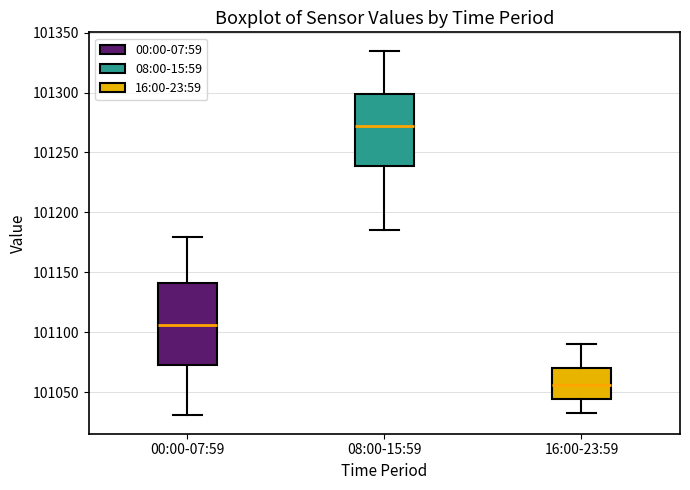

Reading left to right, transcribe this box plot: for each box, give where its median line is, the range the box spans, and where its two whiskers end, as read against the y-axis. The values are not printed on the chart, so give them approximately, as read against the axis.

00:00-07:59: median 101105, box 101070 to 101140, whiskers 101030 to 101180
08:00-15:59: median 101270, box 101240 to 101300, whiskers 101185 to 101335
16:00-23:59: median 101055, box 101045 to 101070, whiskers 101035 to 101090